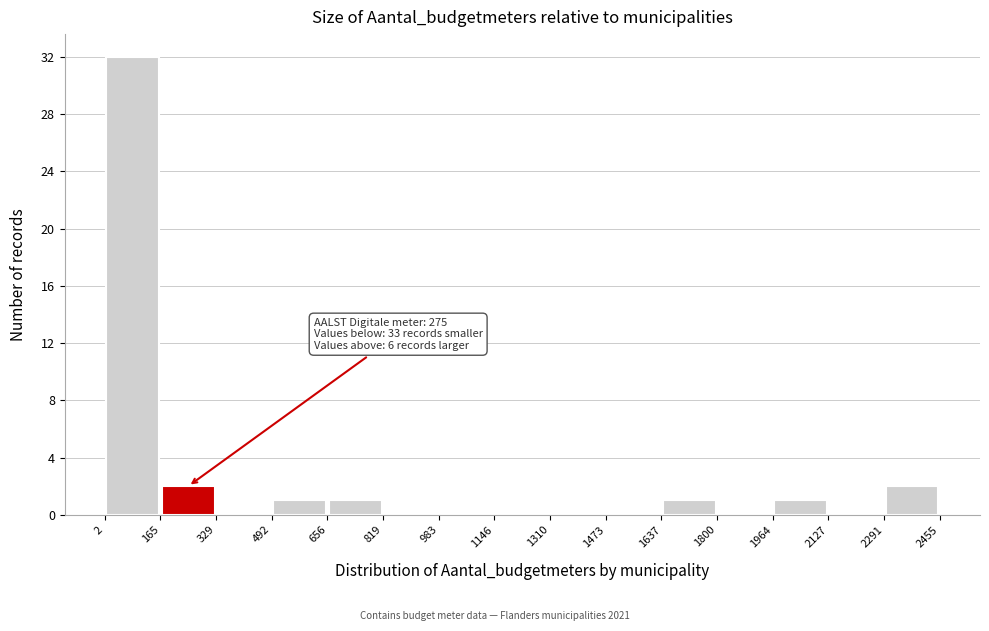

Which range on the x-axis has the tallest bar?

2 to 165